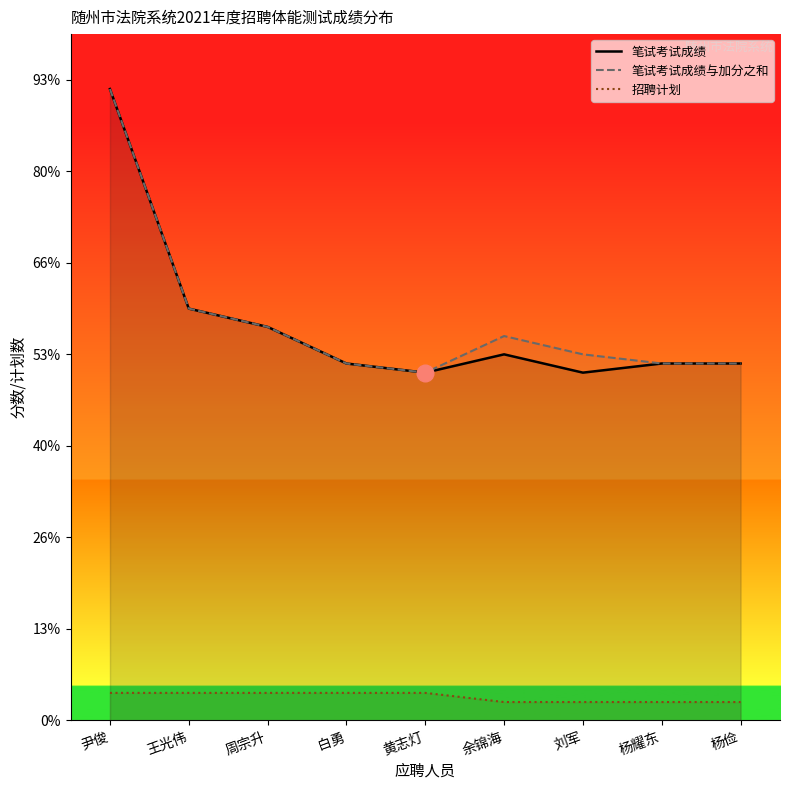

Reading left to right, transcribe all the data shown in this chart.

笔试考试成绩: 尹俊=69	王光伟=45	周宗升=43	白勇=39	黄志灯=38	余锦海=40	刘军=38	杨耀东=39	杨俭=39
笔试考试成绩与加分之和: 尹俊=69	王光伟=45	周宗升=43	白勇=39	黄志灯=38	余锦海=42	刘军=40	杨耀东=39	杨俭=39
招聘计划: 尹俊=3	王光伟=3	周宗升=3	白勇=3	黄志灯=3	余锦海=2	刘军=2	杨耀东=2	杨俭=2